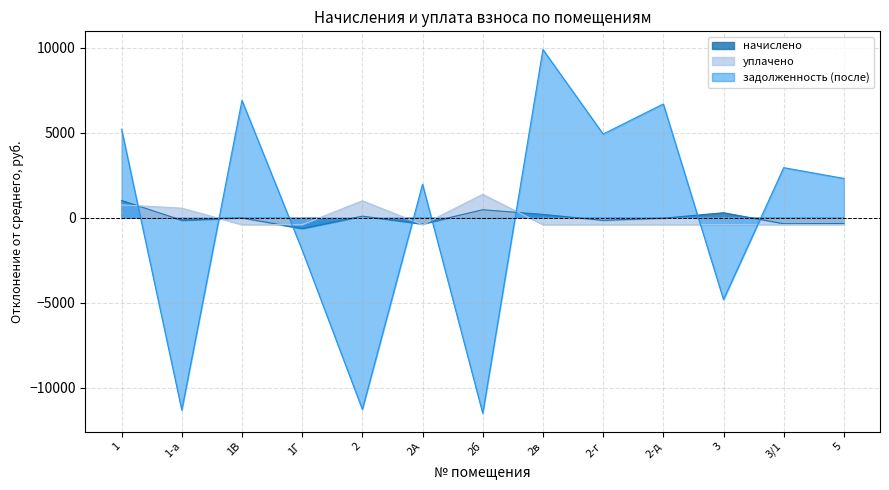

What is the label of the 5th point from the left?

2